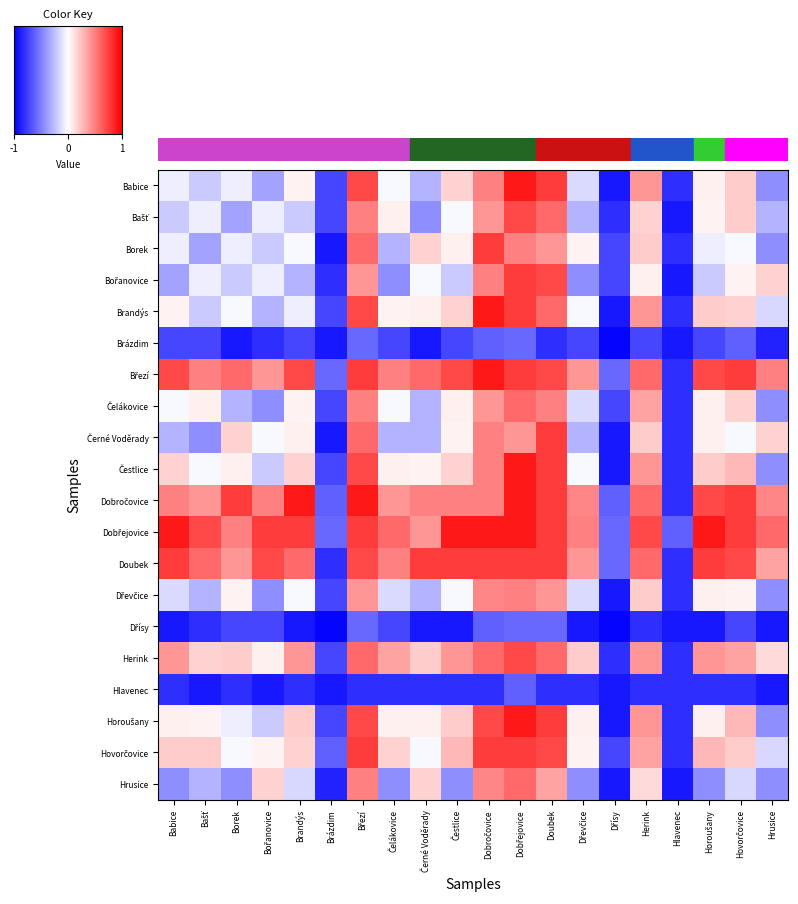

What is the difference between the second highest and minimum values in the Černé Voděrady series?

1.5